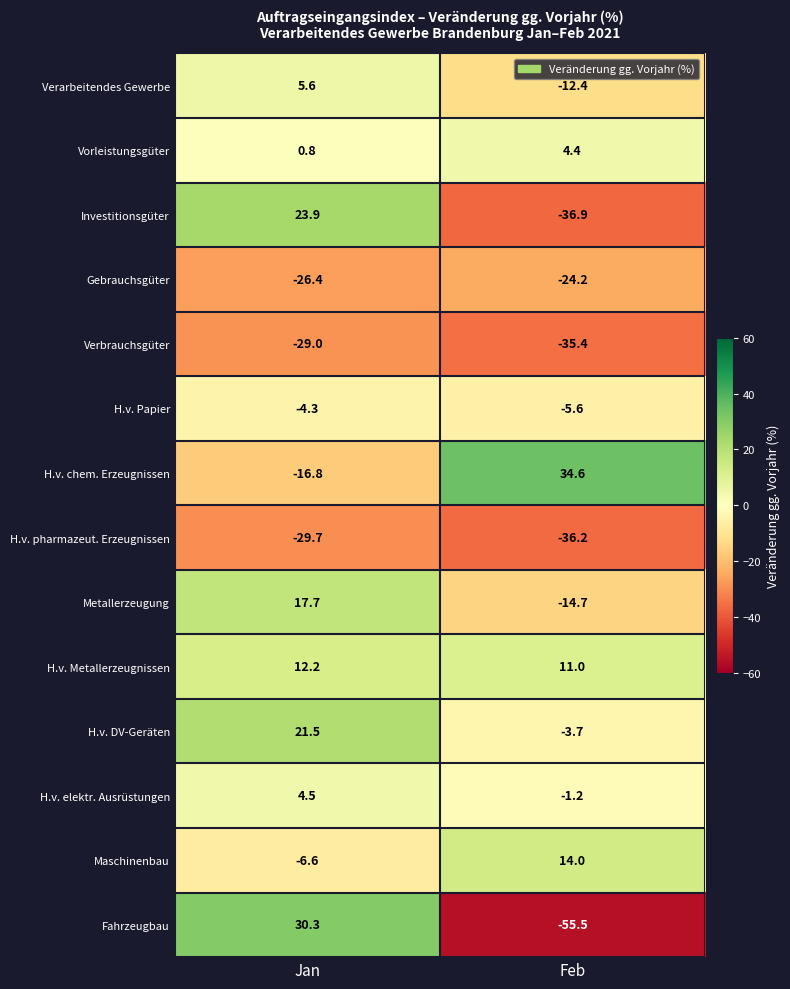

Rank the series at Feb from highest to lowest value.

H.v. chem. Erzeugnissen, Maschinenbau, H.v. Metallerzeugnissen, Vorleistungsgüter, H.v. elektr. Ausrüstungen, H.v. DV-Geräten, H.v. Papier, Verarbeitendes Gewerbe, Metallerzeugung, Gebrauchsgüter, Verbrauchsgüter, H.v. pharmazeut. Erzeugnissen, Investitionsgüter, Fahrzeugbau